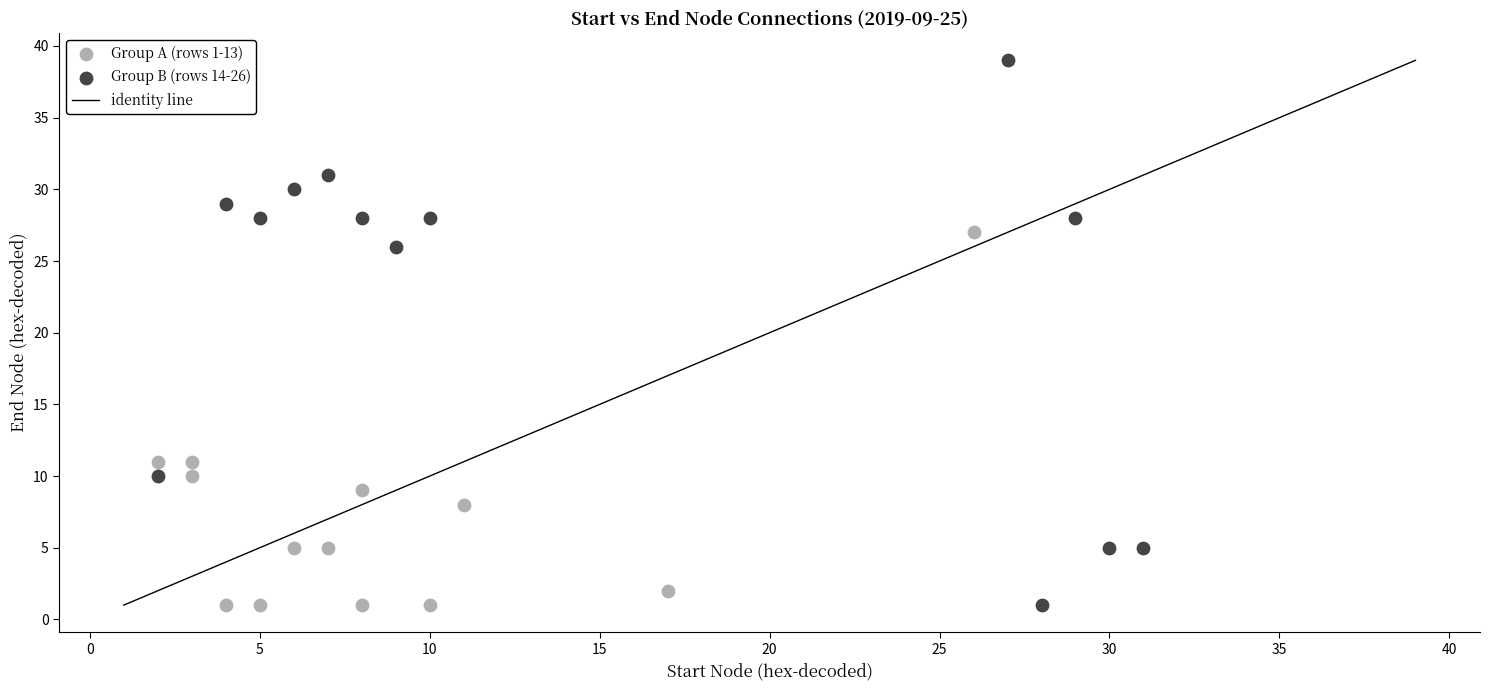

Which series contains the highest Y value?

Group B (rows 14-26)